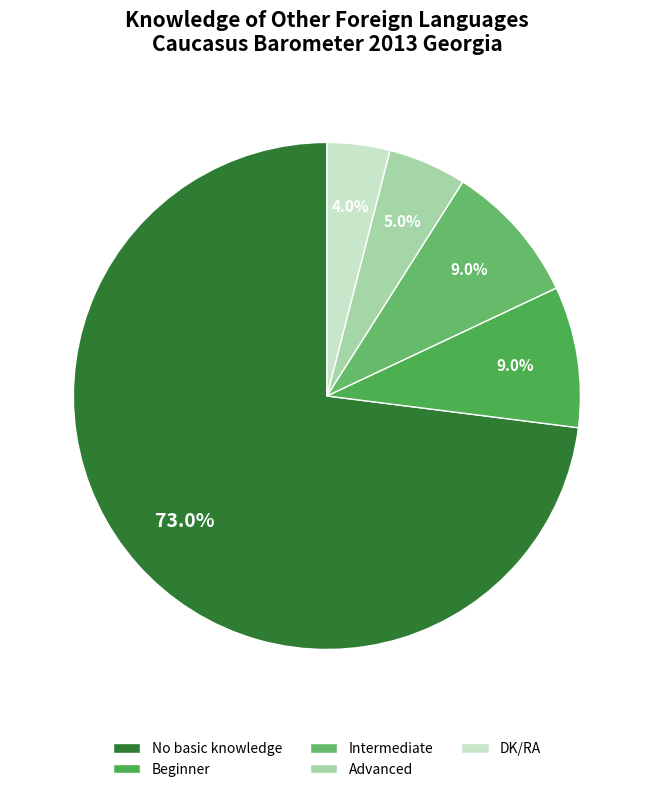

To the nearest percent, what portion does Intermediate represent?

9%